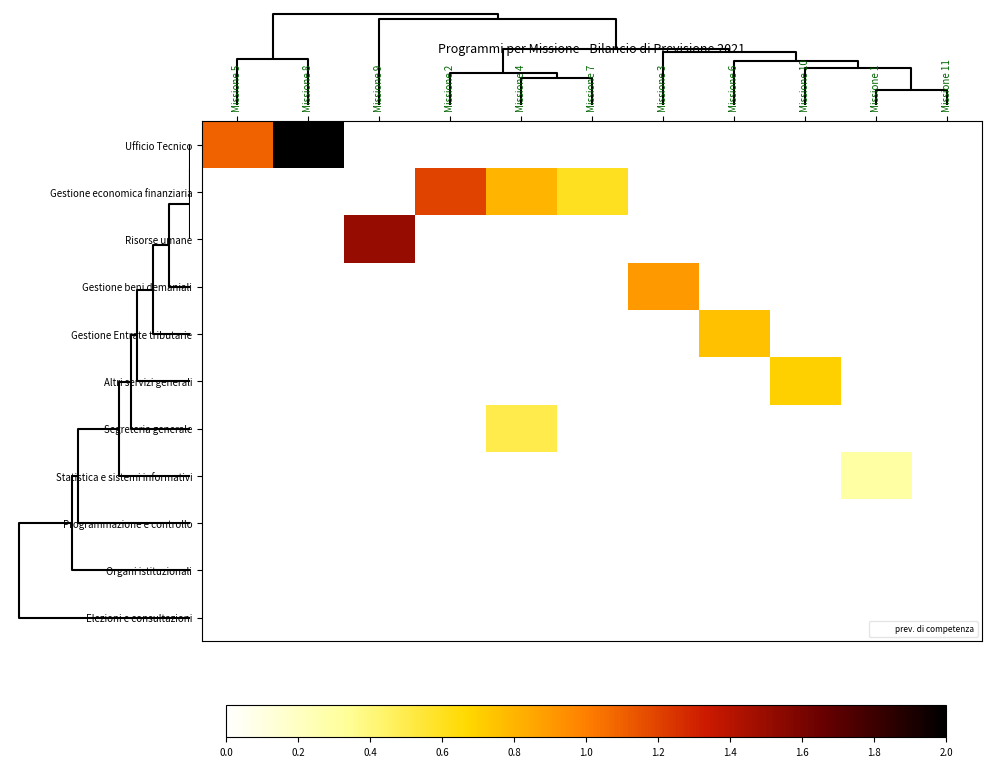

Reading left to right, list all the values displayed in this chart.

Ufficio Tecnico: Missione 5=0.6	Missione 8=1.0	Missione 9=0.0	Missione 2=0.0	Missione 4=0.0	Missione 7=0.0	Missione 3=0.0	Missione 6=0.0	Missione 10=0.0	Missione 1=0.0	Missione 11=0.0
Gestione economica finanziaria: Missione 5=0.0	Missione 8=0.0	Missione 9=0.0	Missione 2=0.6	Missione 4=0.4	Missione 7=0.3	Missione 3=0.0	Missione 6=0.0	Missione 10=0.0	Missione 1=0.0	Missione 11=0.0
Risorse umane: Missione 5=0.0	Missione 8=0.0	Missione 9=0.8	Missione 2=0.0	Missione 4=0.0	Missione 7=0.0	Missione 3=0.0	Missione 6=0.0	Missione 10=0.0	Missione 1=0.0	Missione 11=0.0
Gestione beni demaniali: Missione 5=0.0	Missione 8=0.0	Missione 9=0.0	Missione 2=0.0	Missione 4=0.0	Missione 7=0.0	Missione 3=0.5	Missione 6=0.0	Missione 10=0.0	Missione 1=0.0	Missione 11=0.0
Gestione Entrate tributarie: Missione 5=0.0	Missione 8=0.0	Missione 9=0.0	Missione 2=0.0	Missione 4=0.0	Missione 7=0.0	Missione 3=0.0	Missione 6=0.4	Missione 10=0.0	Missione 1=0.0	Missione 11=0.0
Altri servizi generali: Missione 5=0.0	Missione 8=0.0	Missione 9=0.0	Missione 2=0.0	Missione 4=0.0	Missione 7=0.0	Missione 3=0.0	Missione 6=0.0	Missione 10=0.3	Missione 1=0.0	Missione 11=0.0
Segreteria generale: Missione 5=0.0	Missione 8=0.0	Missione 9=0.0	Missione 2=0.0	Missione 4=0.2	Missione 7=0.0	Missione 3=0.0	Missione 6=0.0	Missione 10=0.0	Missione 1=0.0	Missione 11=0.0
Statistica e sistemi informativi: Missione 5=0.0	Missione 8=0.0	Missione 9=0.0	Missione 2=0.0	Missione 4=0.0	Missione 7=0.0	Missione 3=0.0	Missione 6=0.0	Missione 10=0.0	Missione 1=0.1	Missione 11=0.0
Programmazione e controllo: Missione 5=0.0	Missione 8=0.0	Missione 9=0.0	Missione 2=0.0	Missione 4=0.0	Missione 7=0.0	Missione 3=0.0	Missione 6=0.0	Missione 10=0.0	Missione 1=0.0	Missione 11=0.0
Organi istituzionali: Missione 5=0.0	Missione 8=0.0	Missione 9=0.0	Missione 2=0.0	Missione 4=0.0	Missione 7=0.0	Missione 3=0.0	Missione 6=0.0	Missione 10=0.0	Missione 1=0.0	Missione 11=0.0
Elezioni e consultazioni: Missione 5=0.0	Missione 8=0.0	Missione 9=0.0	Missione 2=0.0	Missione 4=0.0	Missione 7=0.0	Missione 3=0.0	Missione 6=0.0	Missione 10=0.0	Missione 1=0.0	Missione 11=0.0